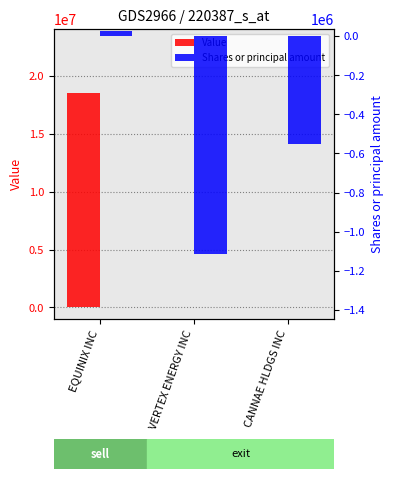

How many positive values does the Value series have?

1